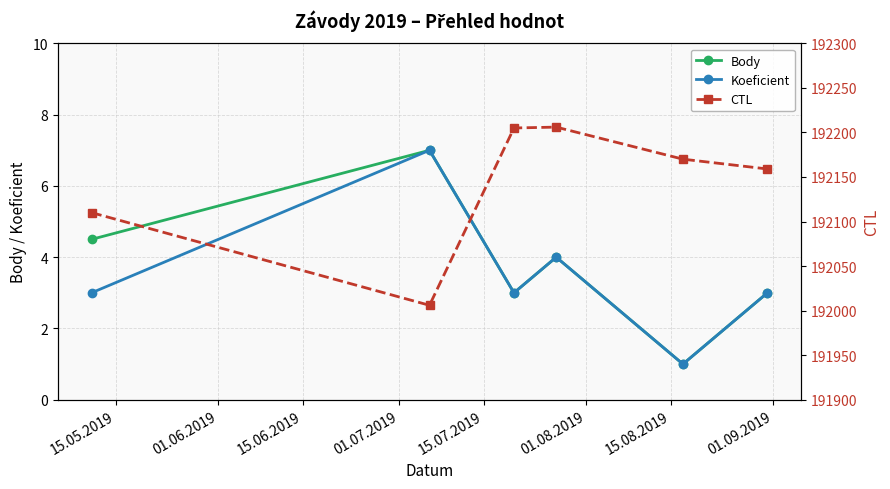

True or false: Body has more than 1 interior local peaks.

True